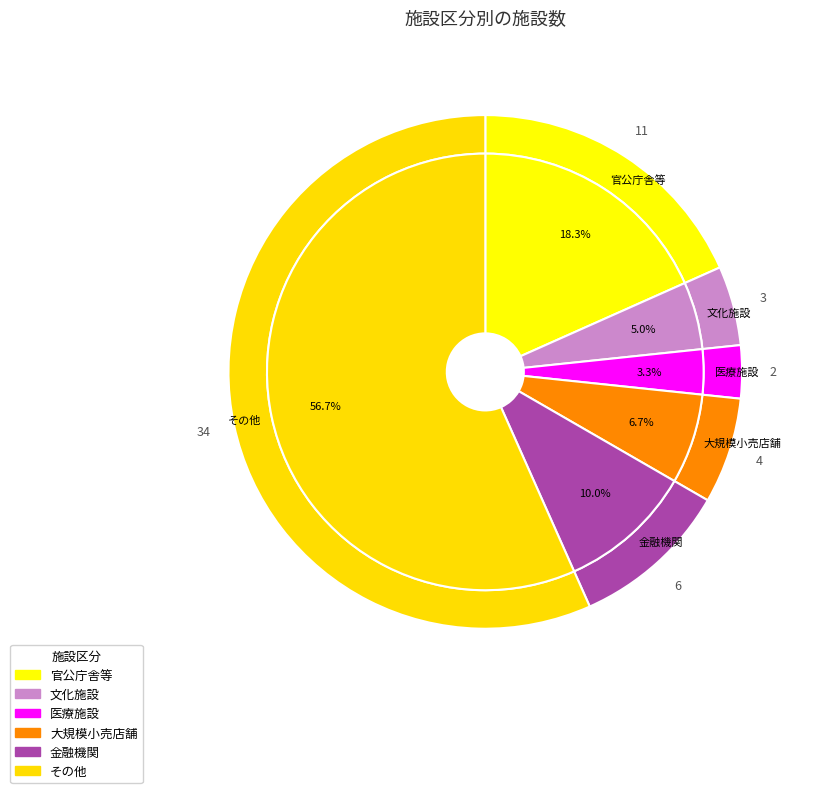

What is the change in value from 官公庁舎等 to 文化施設?

-8